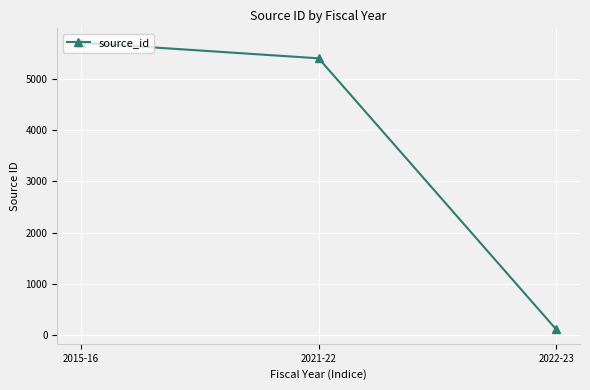

True or false: the data shows 8677 at 2015-16.

False